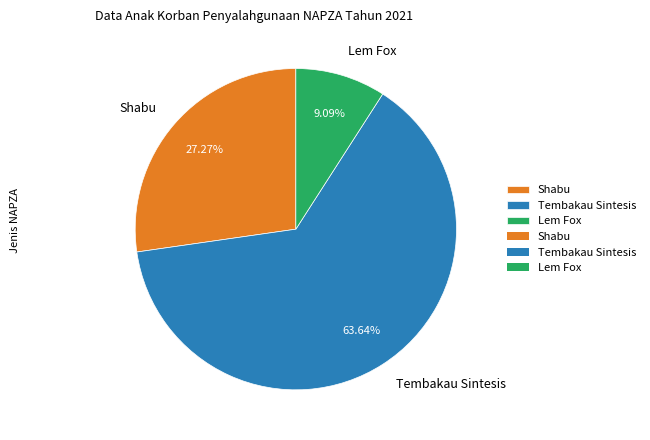

Does Tembakau Sintesis account for over 50% of the chart?

Yes